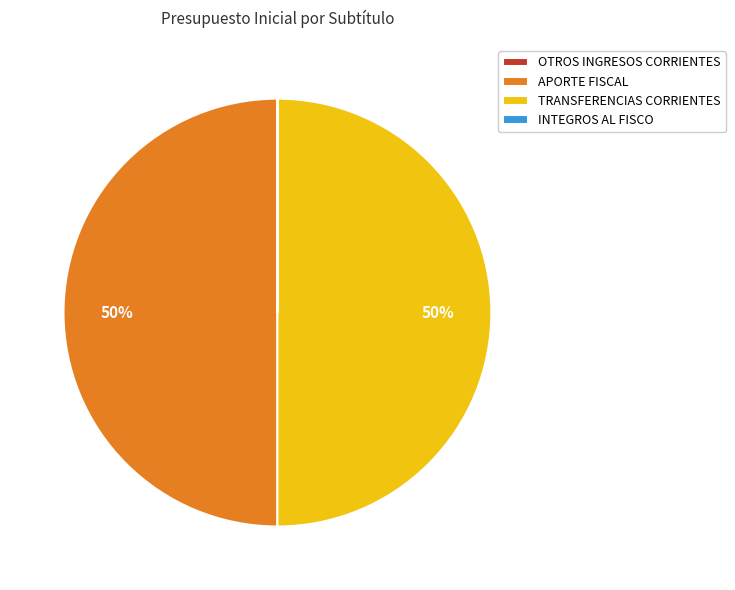

The TRANSFERENCIAS CORRIENTES slice represents 50% of the pie. True or false?

True